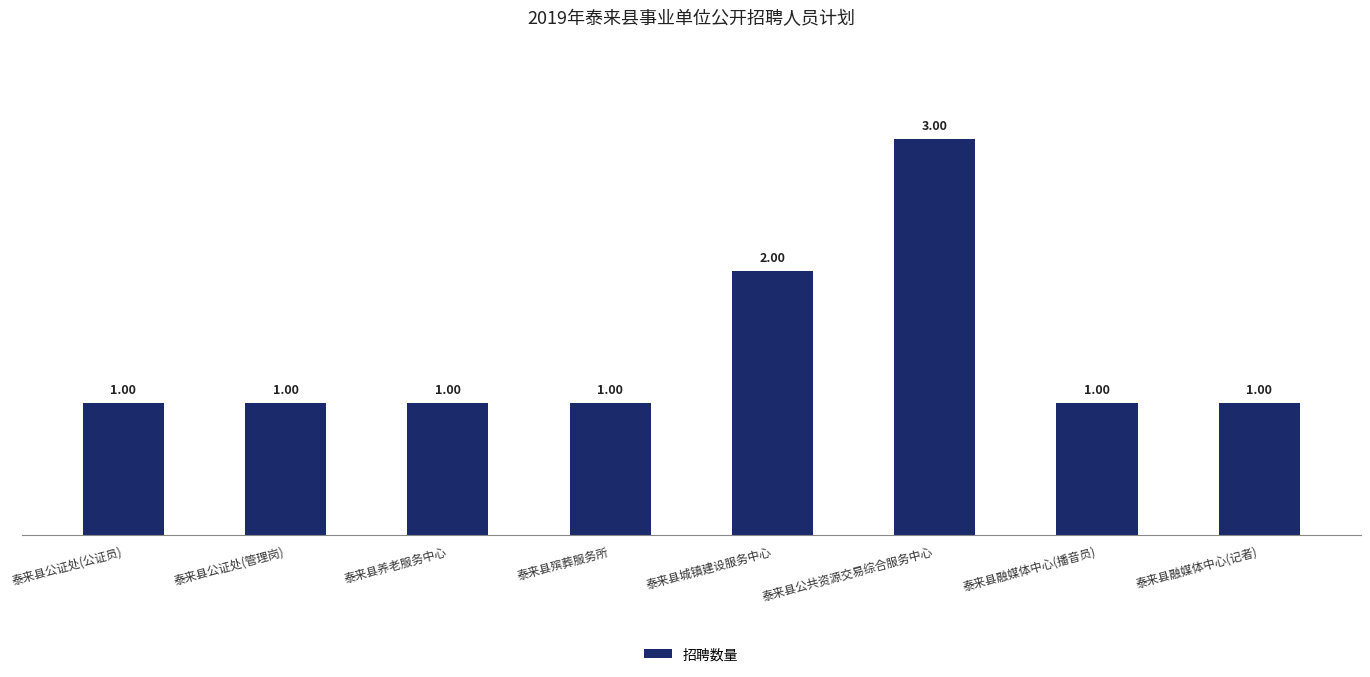

What is the label of the 6th bar from the left?

泰来县公共资源交易综合服务中心